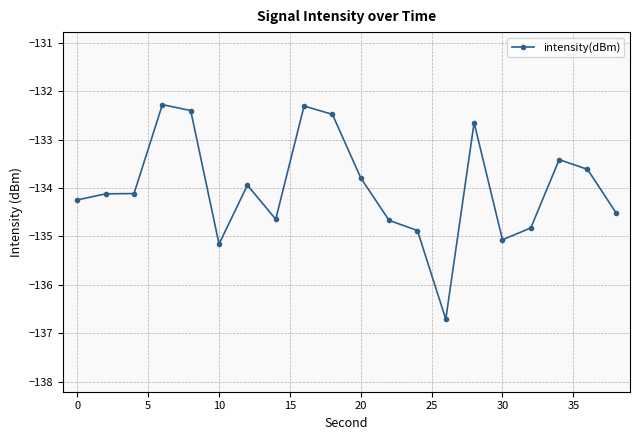

How many series are shown in this chart?

1